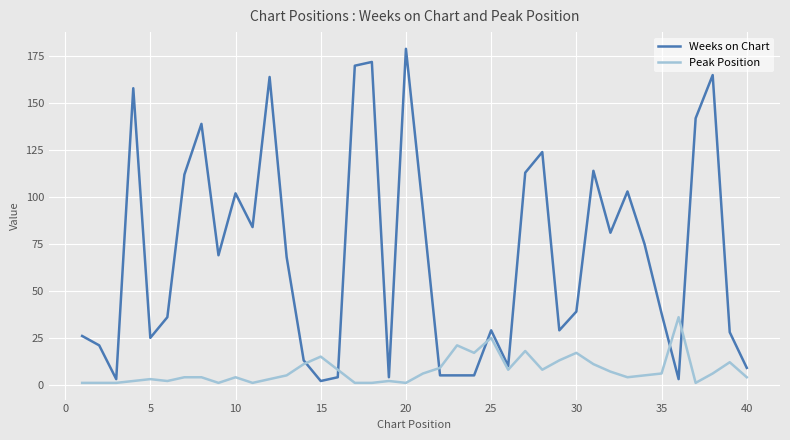

List the series in order of their overall mean, lowest first.

Peak Position, Weeks on Chart